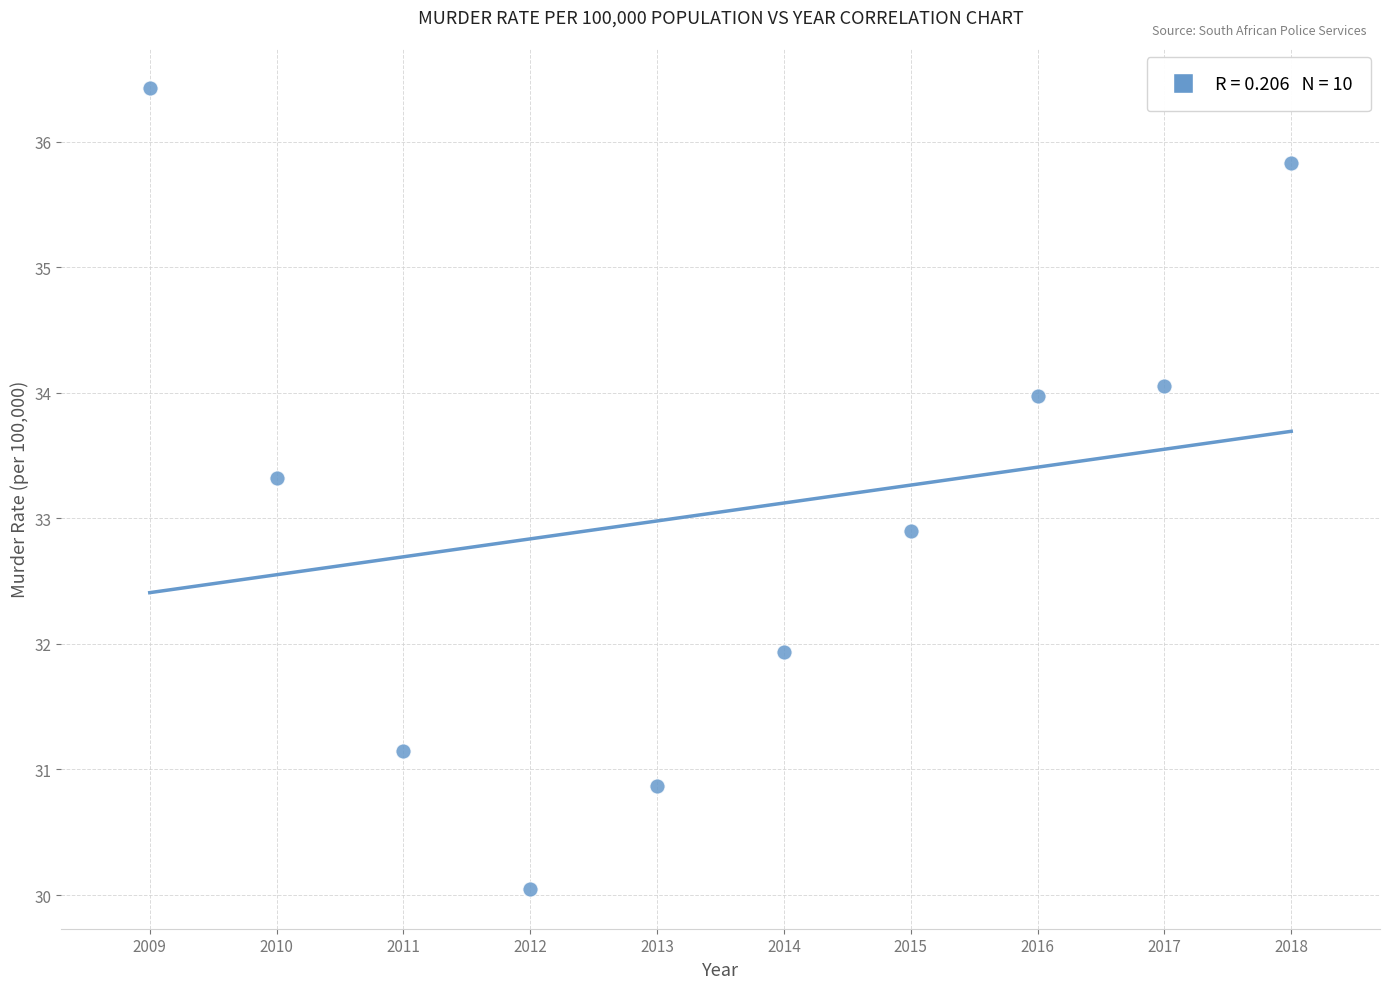

What is the average Y value?

33.1